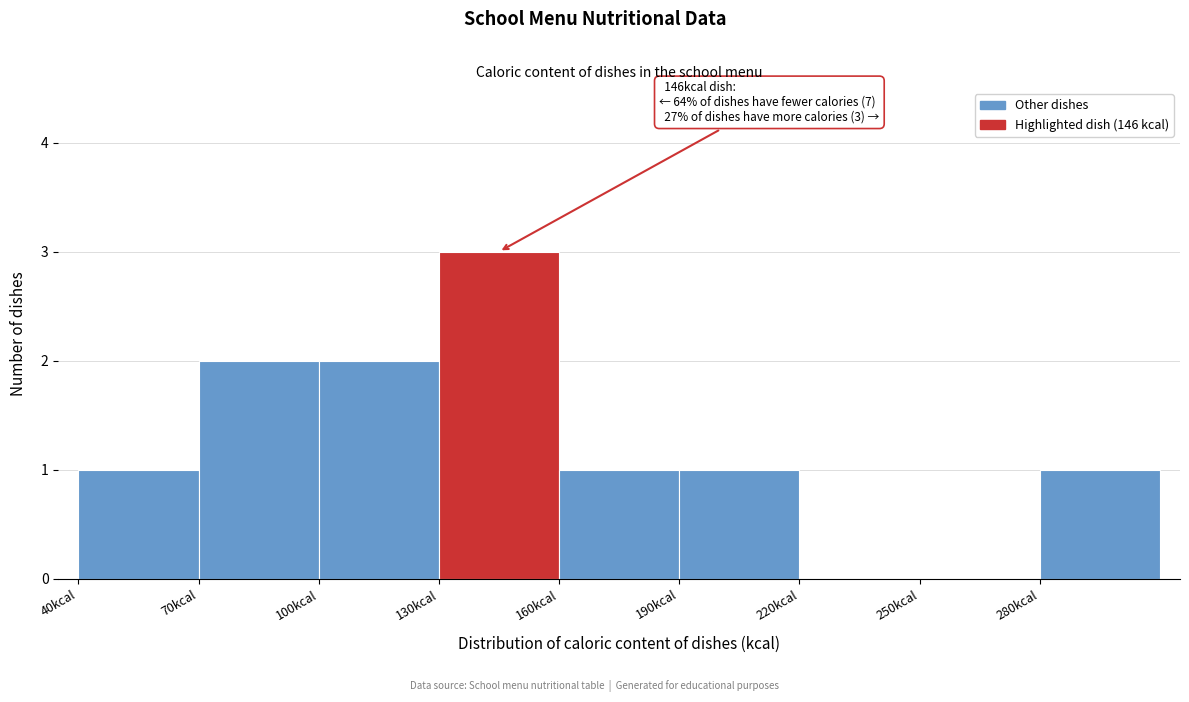

Which range on the x-axis has the tallest bar?

130 to 160